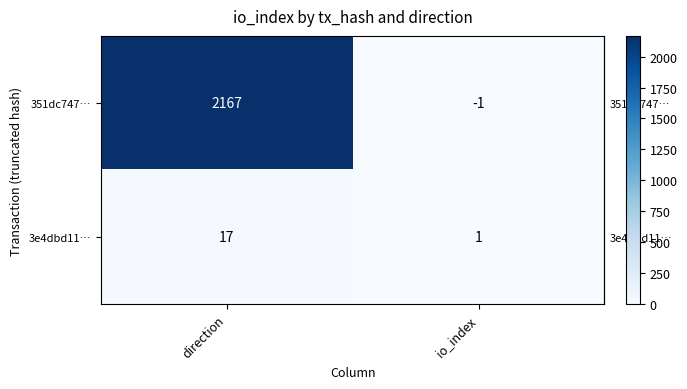

What is the sum of the 3e4dbd11… values at io_index and direction?

18